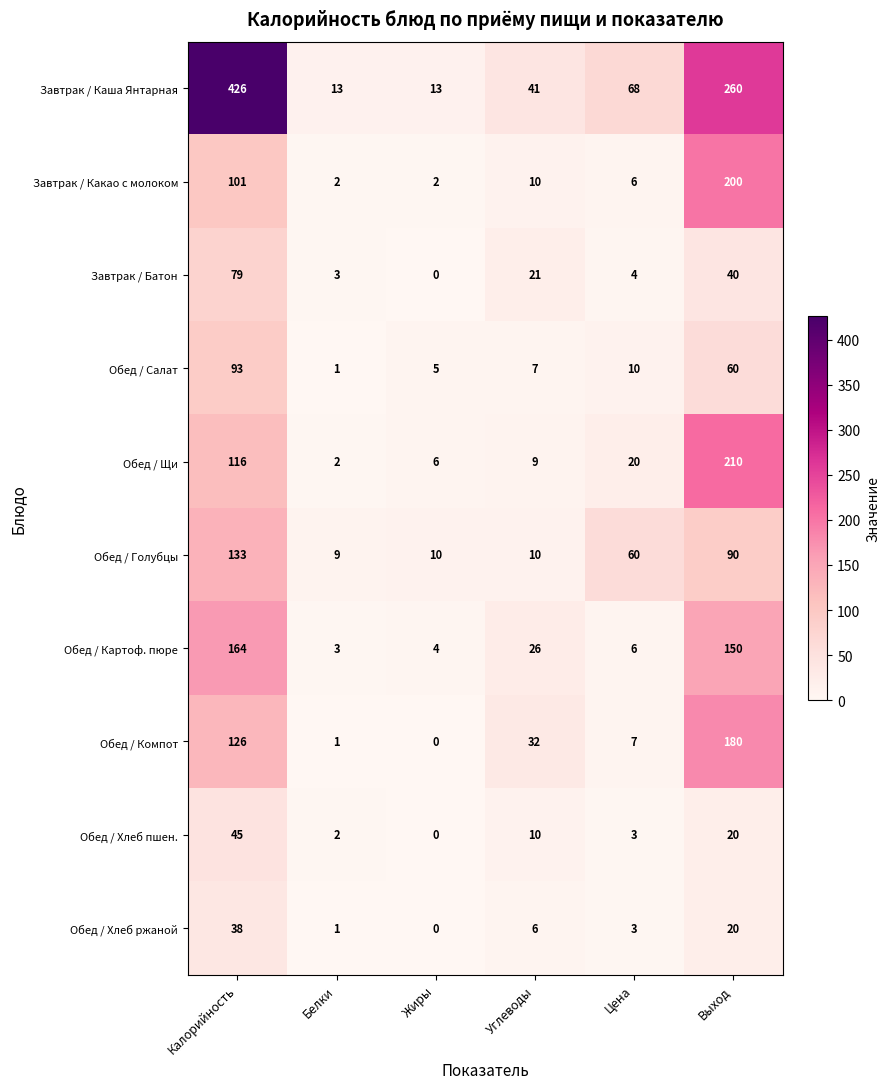

What is the total value across all series at Белки?

37